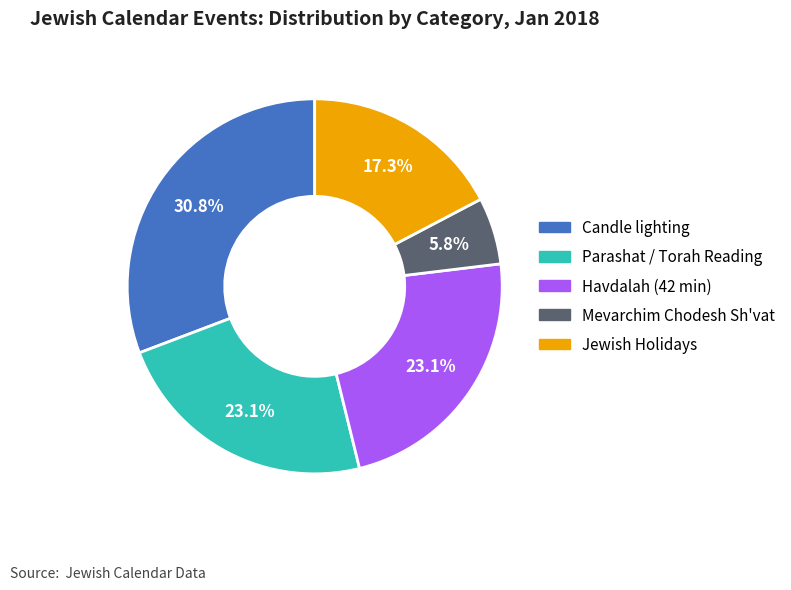

Is there any slice that represents more than half of the pie?

No